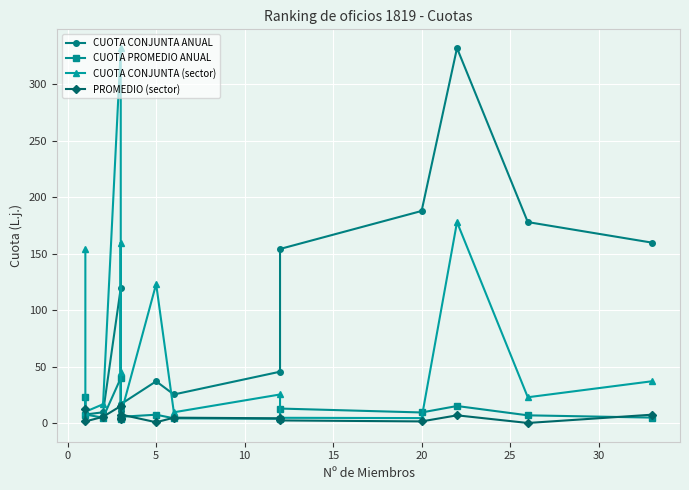

Reading left to right, list all the values displayed in this chart.

CUOTA CONJUNTA ANUAL: 22.7	7.6	9.6	119.6	10.5	13.5	16.7	37.0	25.3	45.5	154.2	187.8	332.1	178.0	159.8
CUOTA PROMEDIO ANUAL: 22.7	7.6	4.8	39.9	3.5	4.5	5.6	7.4	4.2	3.8	12.8	9.4	15.1	6.8	4.8
CUOTA CONJUNTA (sector): 154.2	10.0	16.7	332.1	45.5	159.8	7.6	123.1	9.6	25.3	4.7	4.4	178.0	22.9	37.0
PROMEDIO (sector): 12.8	1.4	5.6	15.1	3.8	4.8	7.6	0.7	4.8	4.2	2.3	1.5	6.8	0.1	7.4